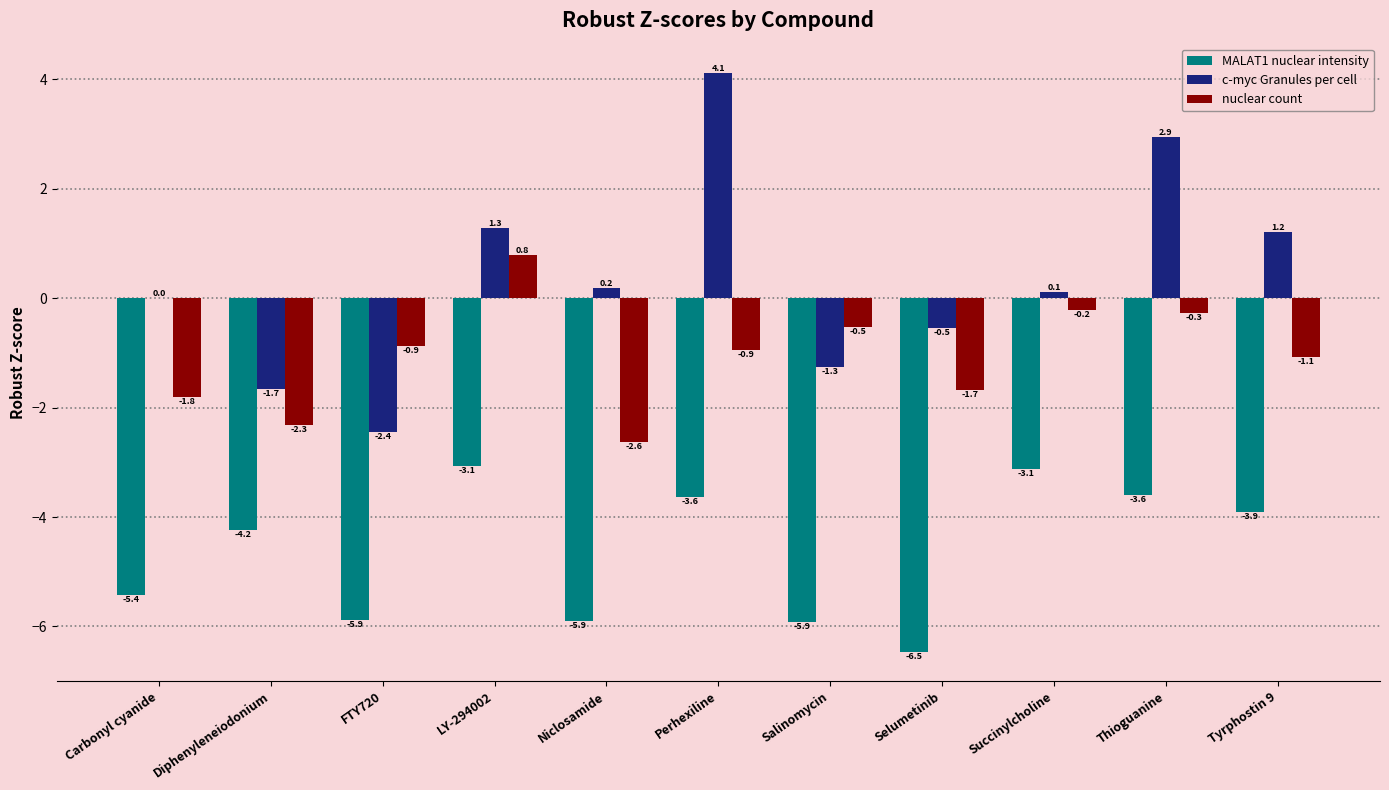

What is the greatest value displayed?

4.1